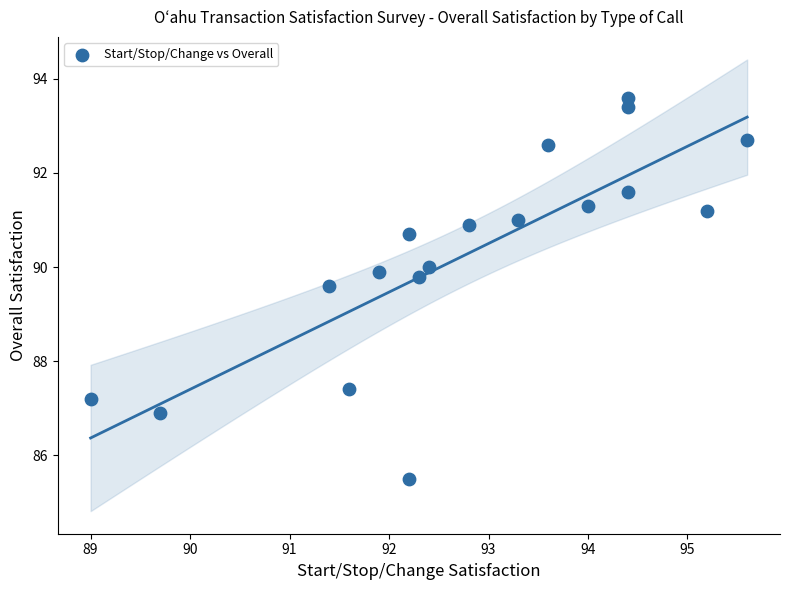

What Y value in the scatter plot is closest to 89?

89.6